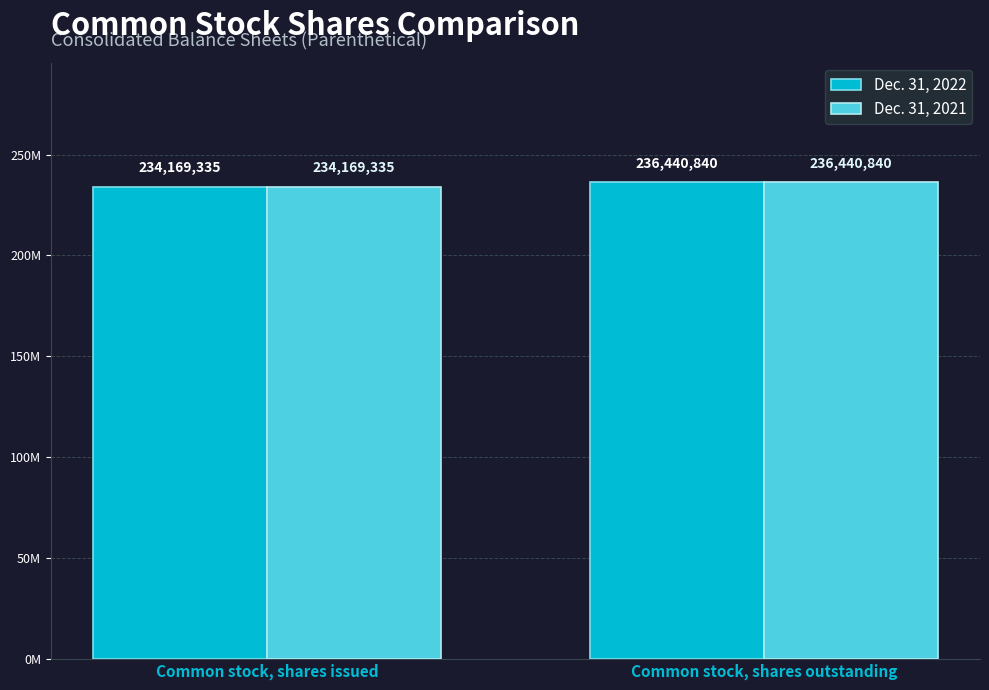

Which series has the largest range (max minus min)?

Dec. 31, 2022